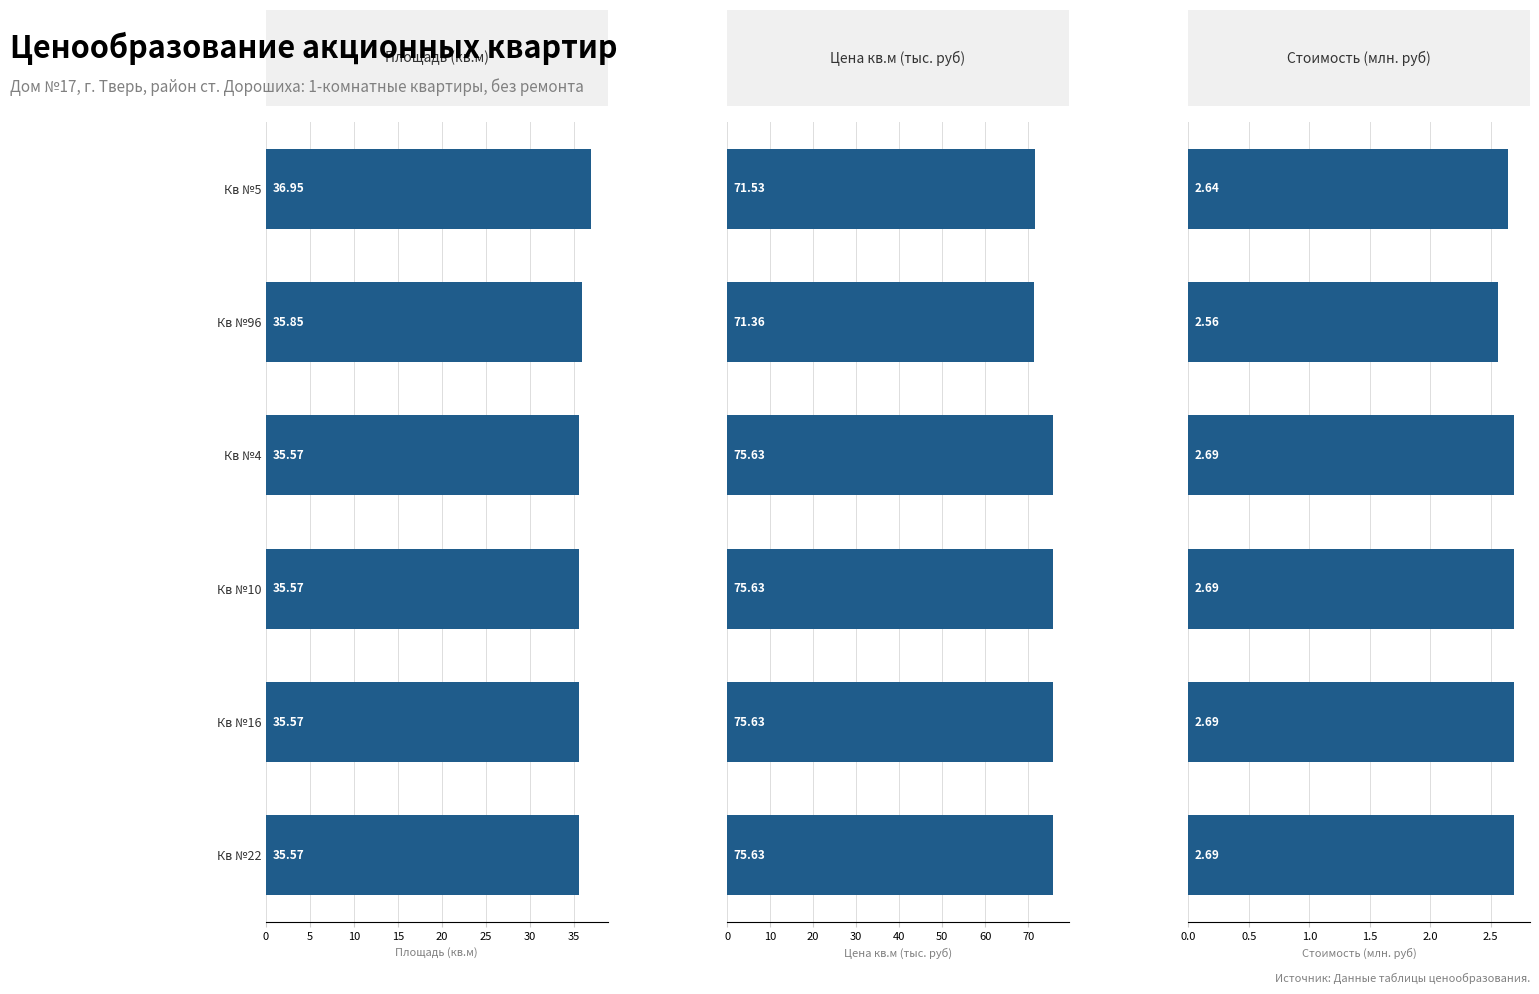

What is the value of the Стоимость (млн. руб) bar at the 1st from the left?

2.6